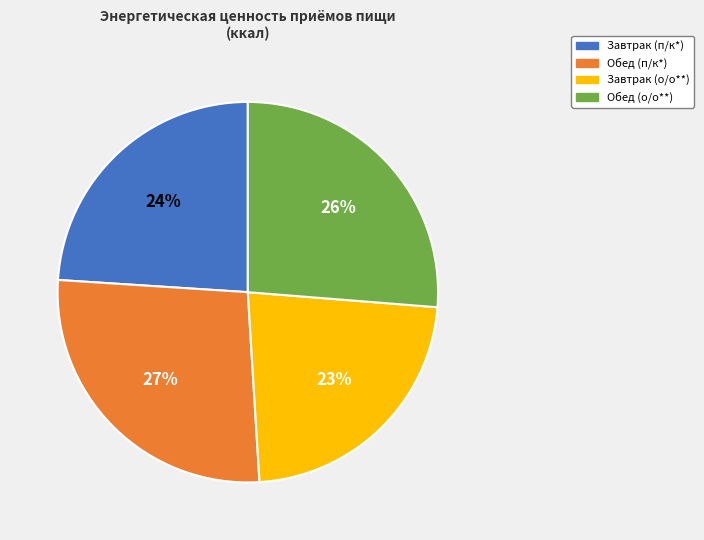

To the nearest percent, what is the average slice percentage?

25%